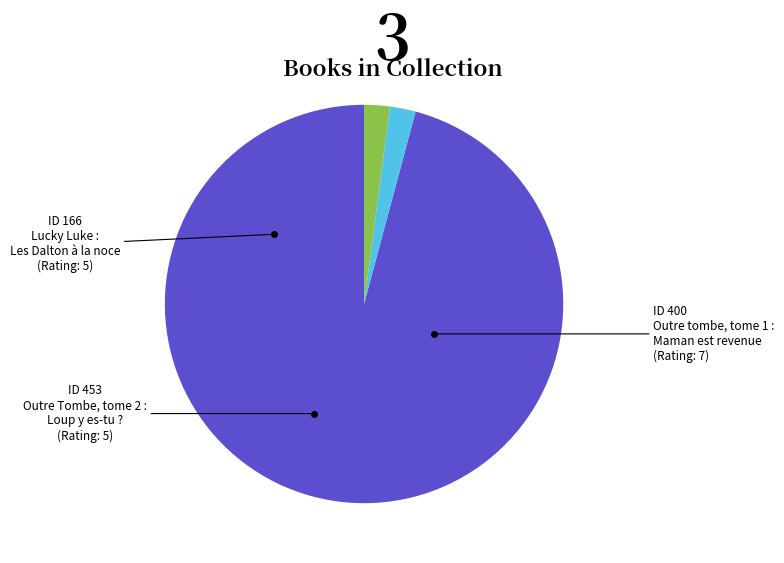

Is there a majority slice in this chart?

Yes